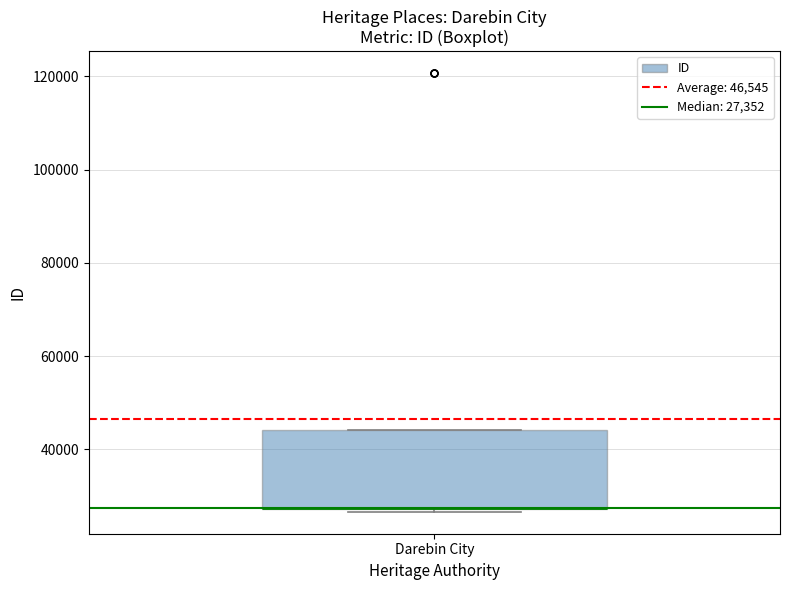

Where is the upper edge of the box for Darebin City on the y-axis? The values are not printed on the chart, so give them approximately, as read against the axis.

44000